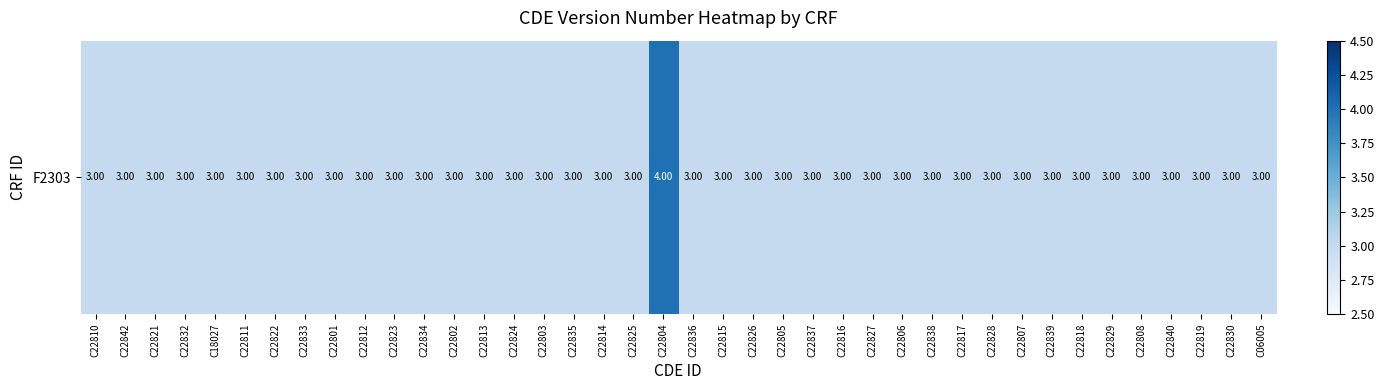

Is it true that the value at C22825 is 3?

True